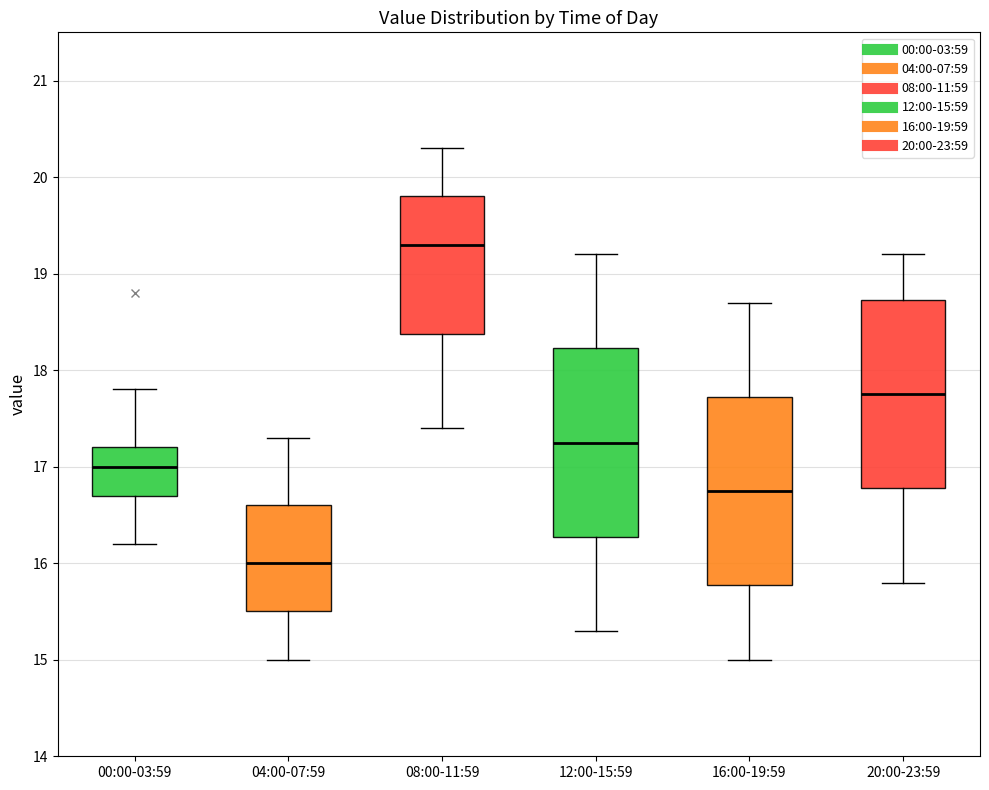

Reading left to right, read every box against the y-axis: the position of its median line, the range the box covers, and the ends of its whiskers. The values are not printed on the chart, so give them approximately, as read against the axis.

00:00-03:59: median 17.0, box 16.7 to 17.2, whiskers 16.2 to 17.8
04:00-07:59: median 16.0, box 15.5 to 16.6, whiskers 15.0 to 17.3
08:00-11:59: median 19.3, box 18.4 to 19.8, whiskers 17.4 to 20.3
12:00-15:59: median 17.3, box 16.3 to 18.2, whiskers 15.3 to 19.2
16:00-19:59: median 16.8, box 15.8 to 17.7, whiskers 15.0 to 18.7
20:00-23:59: median 17.8, box 16.8 to 18.7, whiskers 15.8 to 19.2